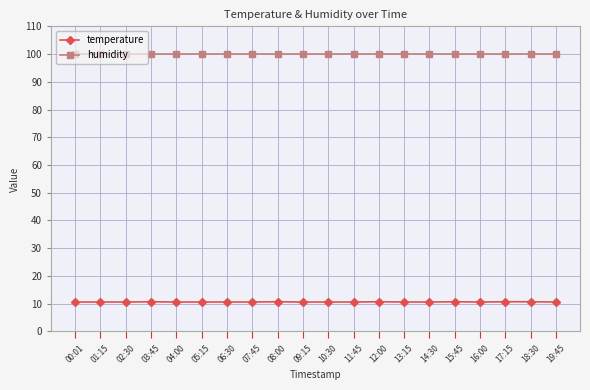

What is the difference between the highest and lowest values at 04:00?

89.3